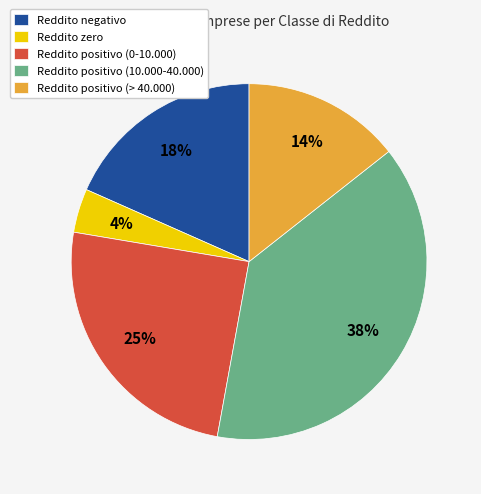

What is the ratio of the value at Reddito positivo (> 40.000) to the value at Reddito negativo?

0.8